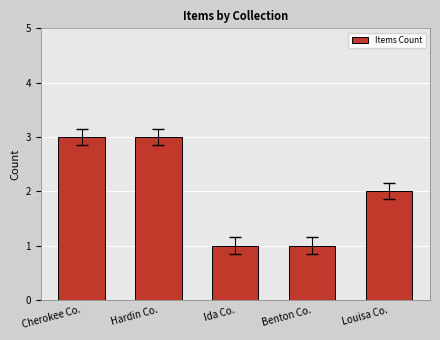

Reading left to right, extract all data points from this chart.

Cherokee Co.=3	Hardin Co.=3	Ida Co.=1	Benton Co.=1	Louisa Co.=2